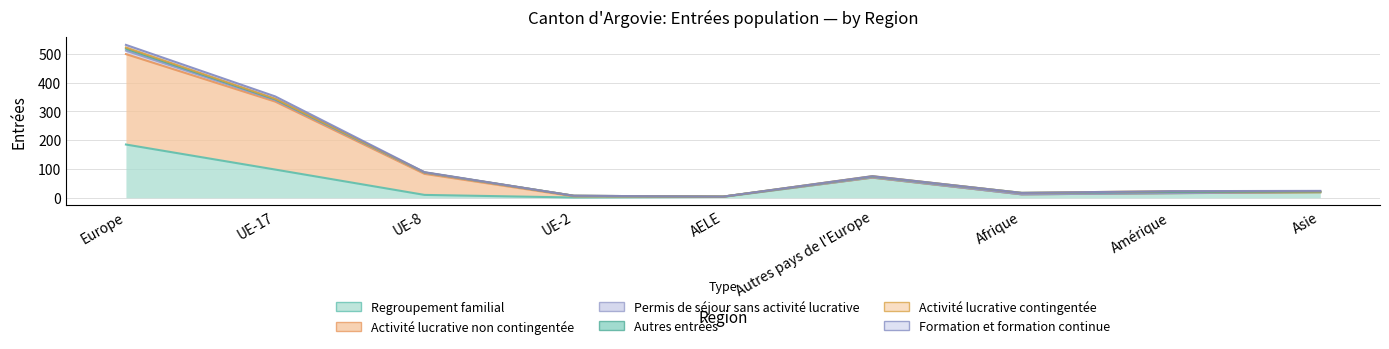

Reading left to right, list all the values displayed in this chart.

Regroupement familial: Europe=185	UE-17=98	UE-8=10	UE-2=1	AELE=3	Autres pays de l'Europe=70	Afrique=12	Amérique=16	Asie=19
Activité lucrative non contingentée: Europe=314	UE-17=236	UE-8=73	UE-2=4	AELE=1	Autres pays de l'Europe=0	Afrique=0	Amérique=0	Asie=0
Permis de séjour sans activité lucrative: Europe=12	UE-17=5	UE-8=4	UE-2=2	AELE=0	Autres pays de l'Europe=1	Afrique=0	Amérique=0	Asie=2
Autres entrées: Europe=7	UE-17=3	UE-8=1	UE-2=0	AELE=0	Autres pays de l'Europe=3	Afrique=5	Amérique=4	Asie=0
Activité lucrative contingentée: Europe=4	UE-17=2	UE-8=0	UE-2=0	AELE=0	Autres pays de l'Europe=1	Afrique=0	Amérique=3	Asie=1
Formation et formation continue: Europe=9	UE-17=8	UE-8=1	UE-2=0	AELE=0	Autres pays de l'Europe=0	Afrique=0	Amérique=0	Asie=2